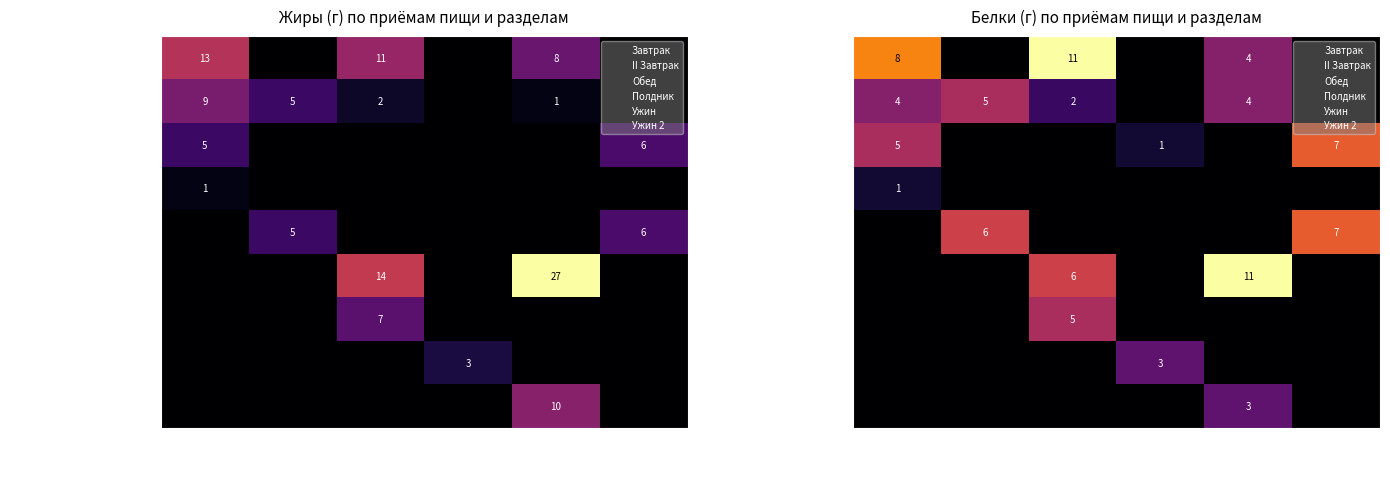

Rank the categories by Кондитерское изделие value from highest to lowest.

Полдник, Завтрак, II Завтрак, Обед, Ужин, Ужин 2